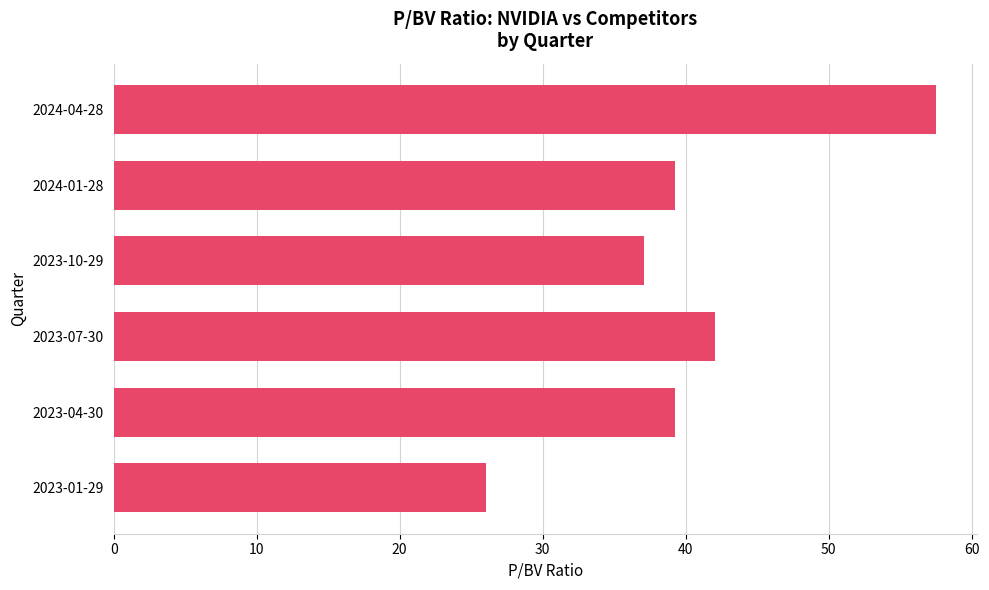

What is the value of the 1st bar from the top?

57.5